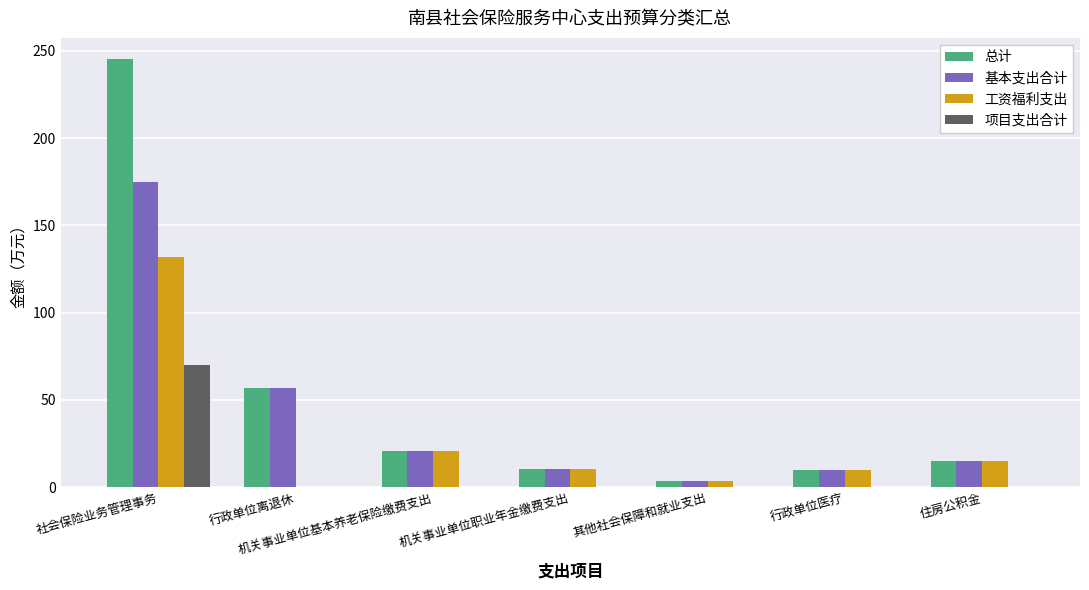

At which label is 工资福利支出 closest to 65?

机关事业单位基本养老保险缴费支出